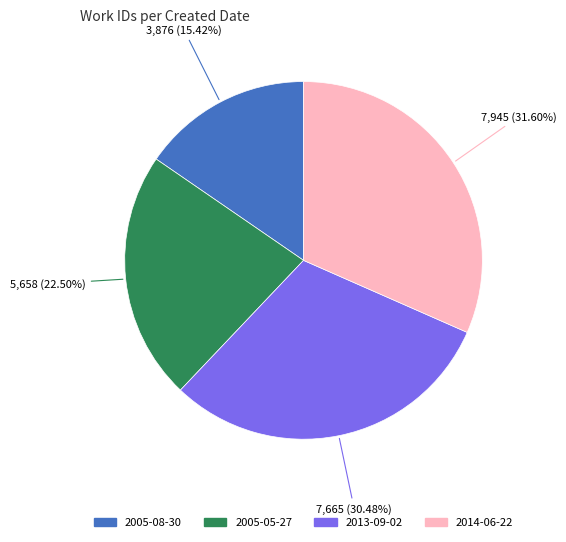

What percentage is NOT represented by 2013-09-02?

69.5%